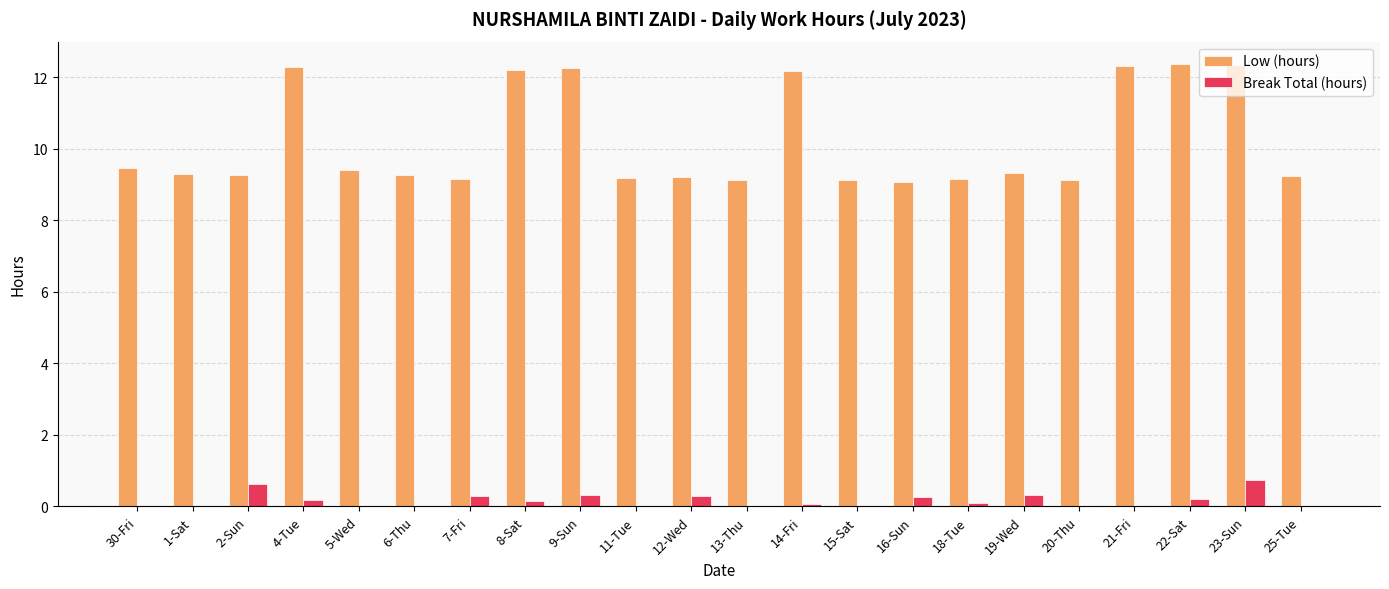

What is the maximum value shown in the chart?

12.4